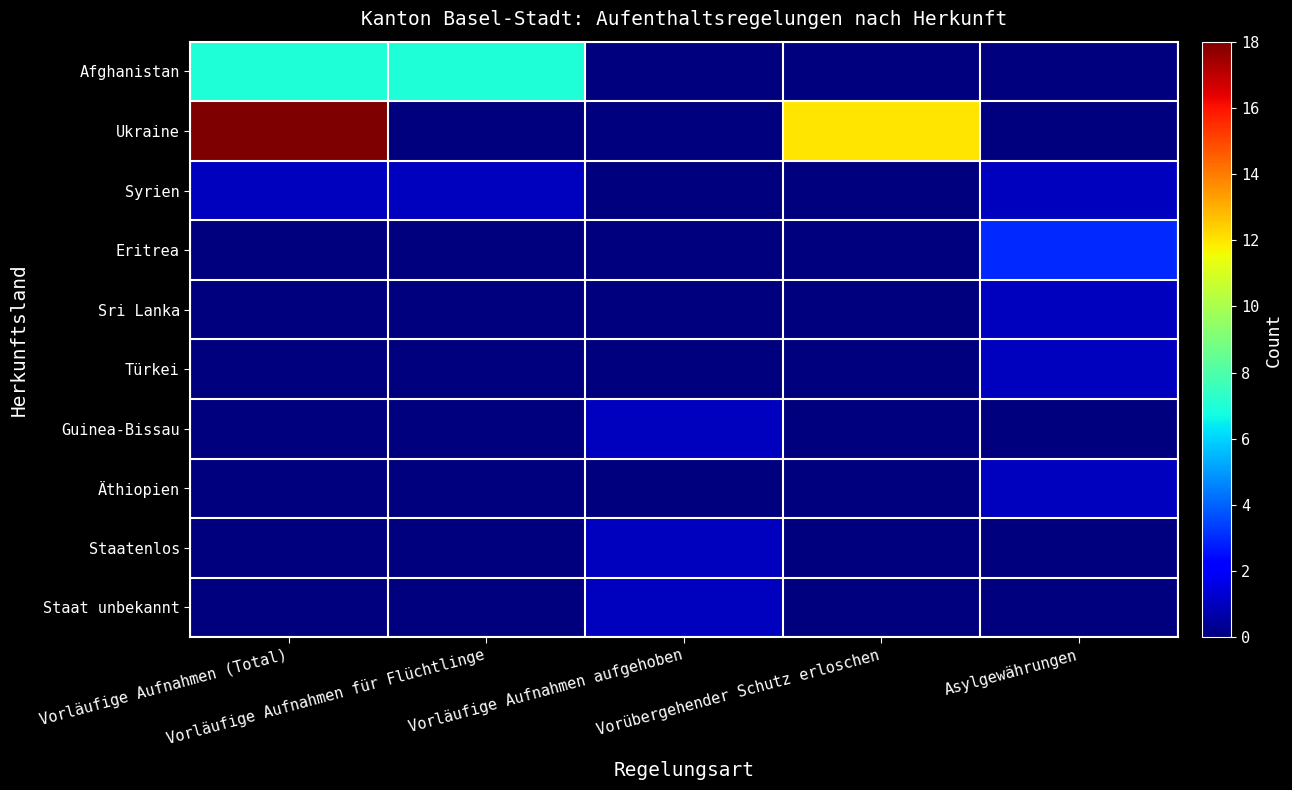

At how many categories does at least one series exceed 17?

1